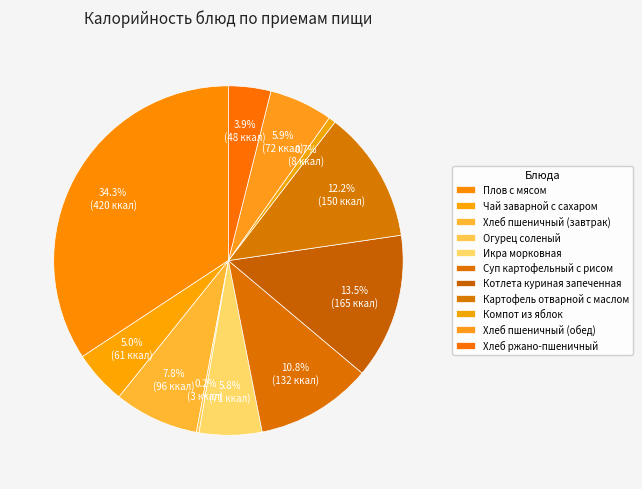

What percentage is NOT represented by Чай заварной с сахаром?

95.0%